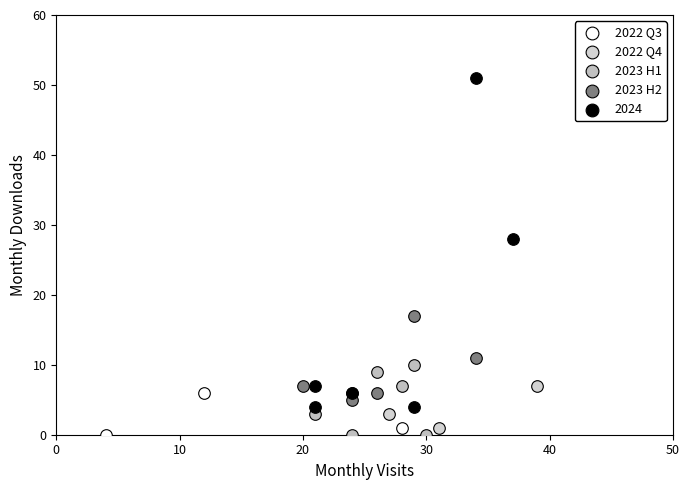

Which series has the largest Y range (max minus min)?

2024